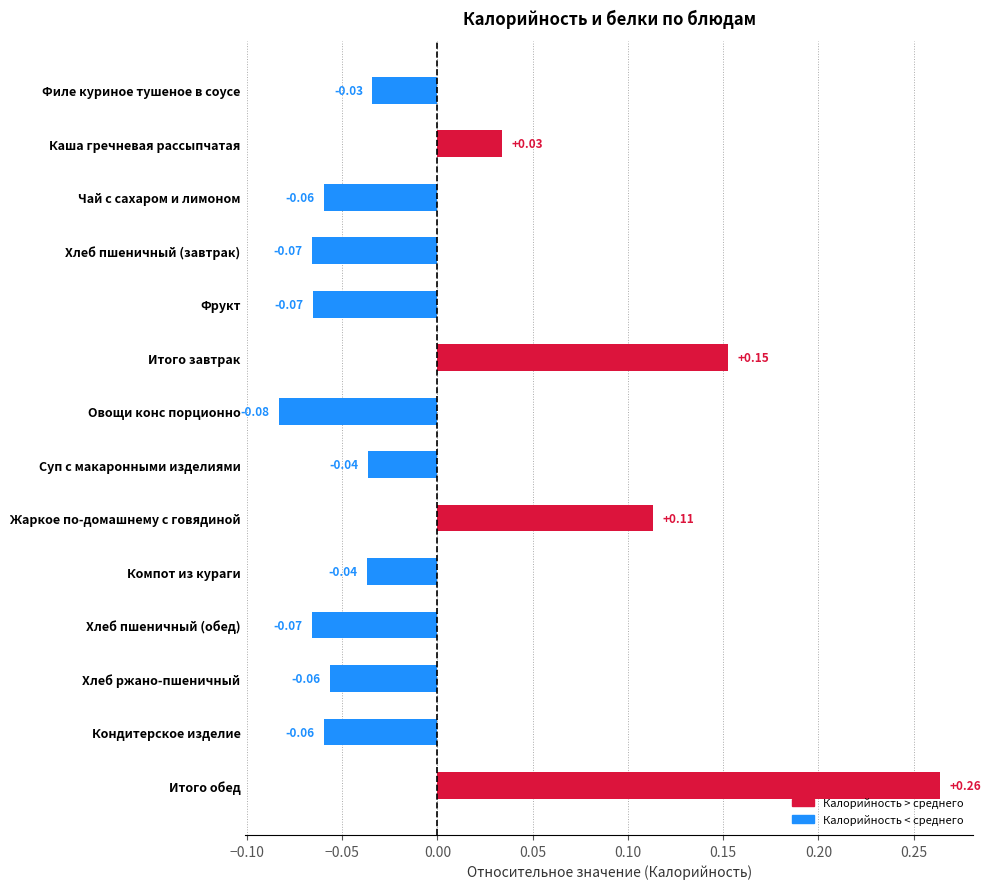

Which label corresponds to the largest value in the chart?

Итого обед